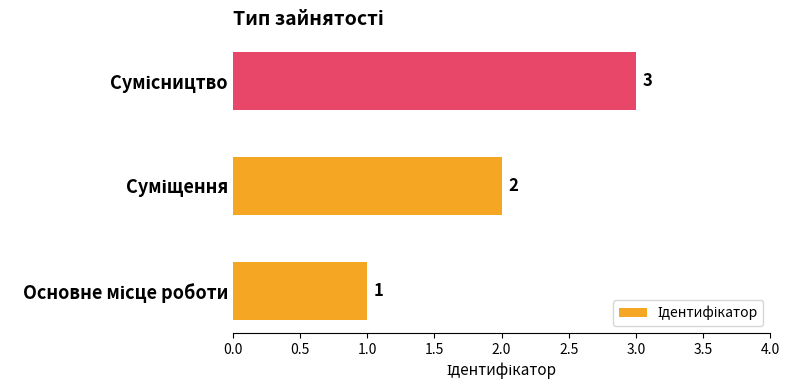

How many bars are there in total?

3